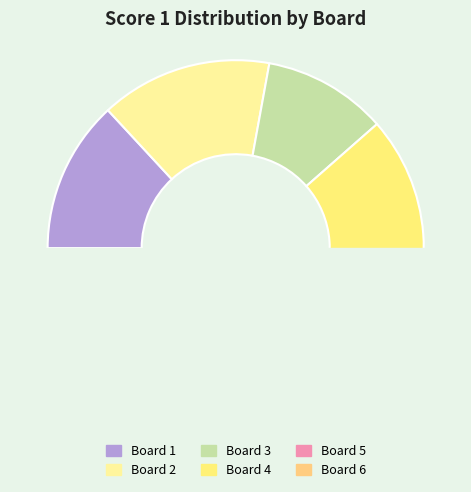

What percentage is NOT represented by Board 4?

79.5%